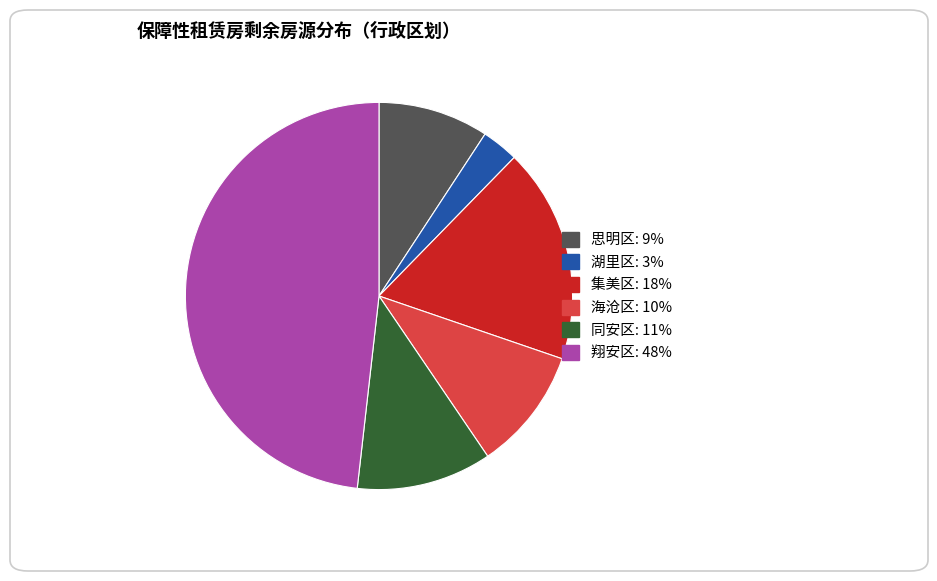

Which category has the smallest portion of the pie?

湖里区